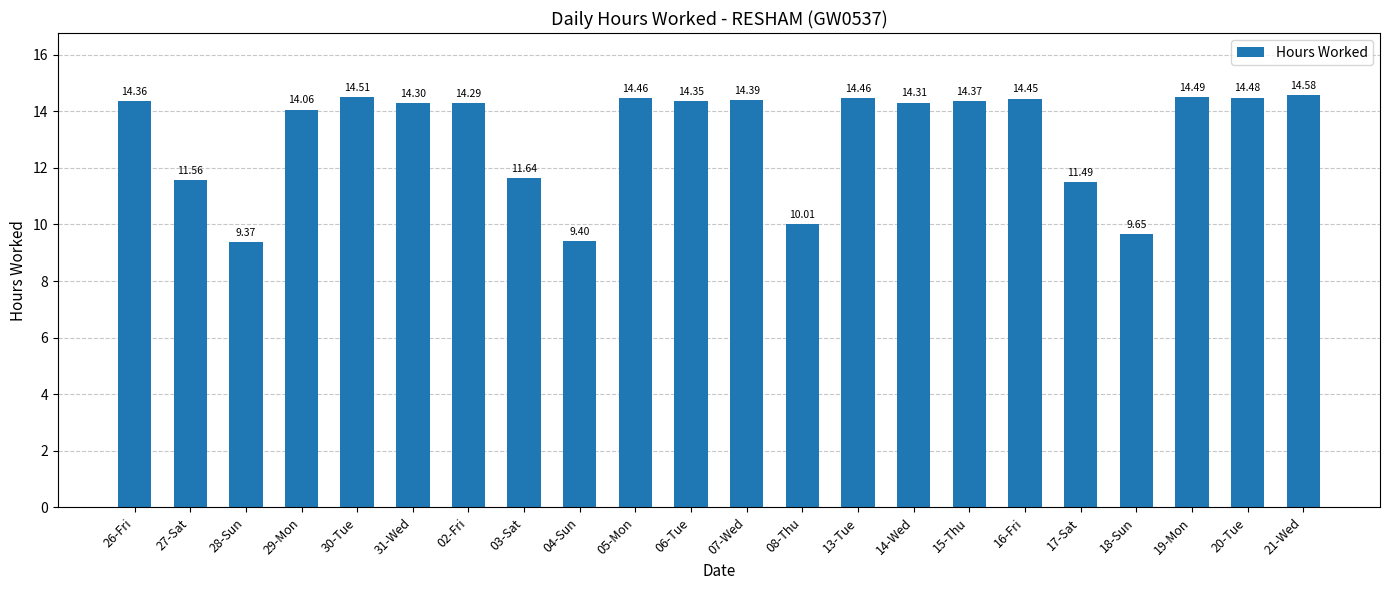

Which category has the highest value across all series?

21-Wed